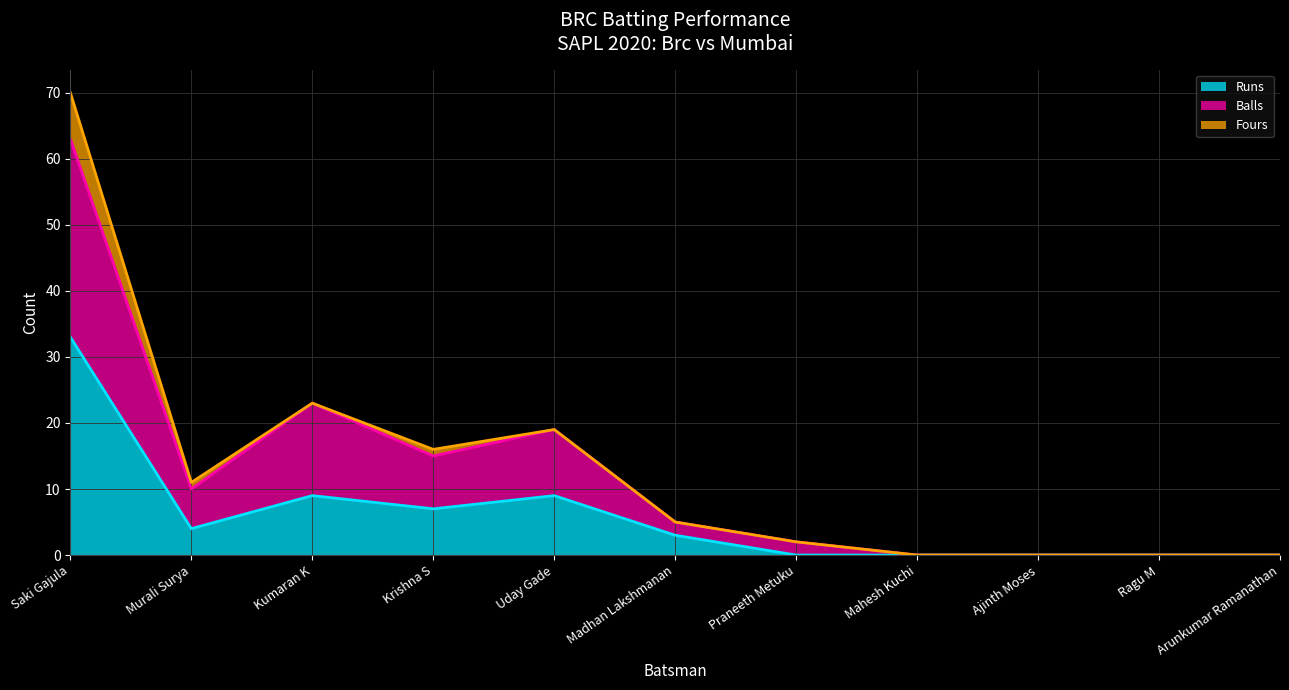

True or false: Balls has more than 2 points higher than both neighbors.

False